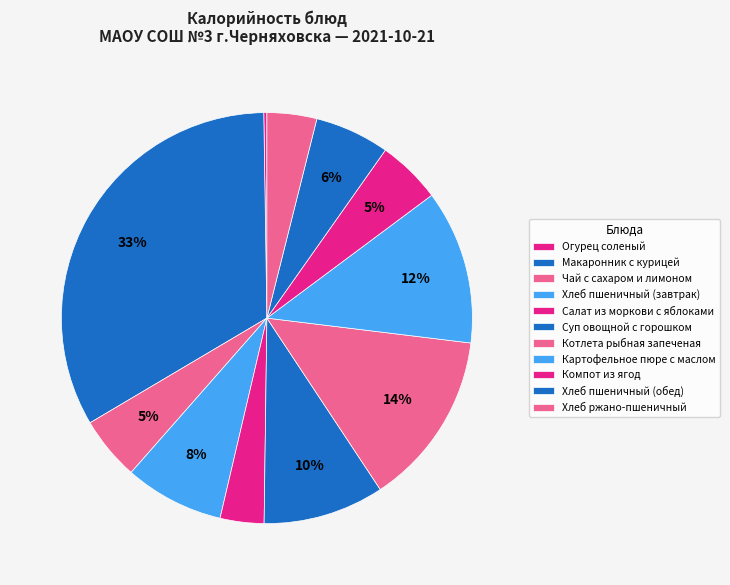

Which category has the smallest portion of the pie?

Огурец соленый